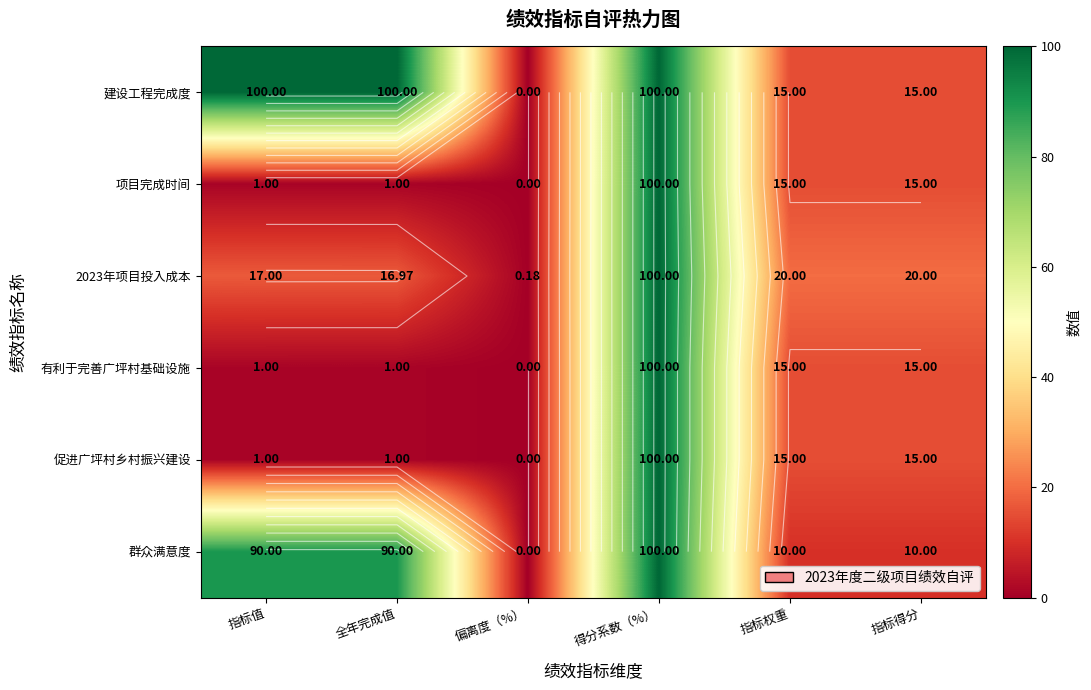

How many values in the 有利于完善广坪村基础设施 series are below 15?

3